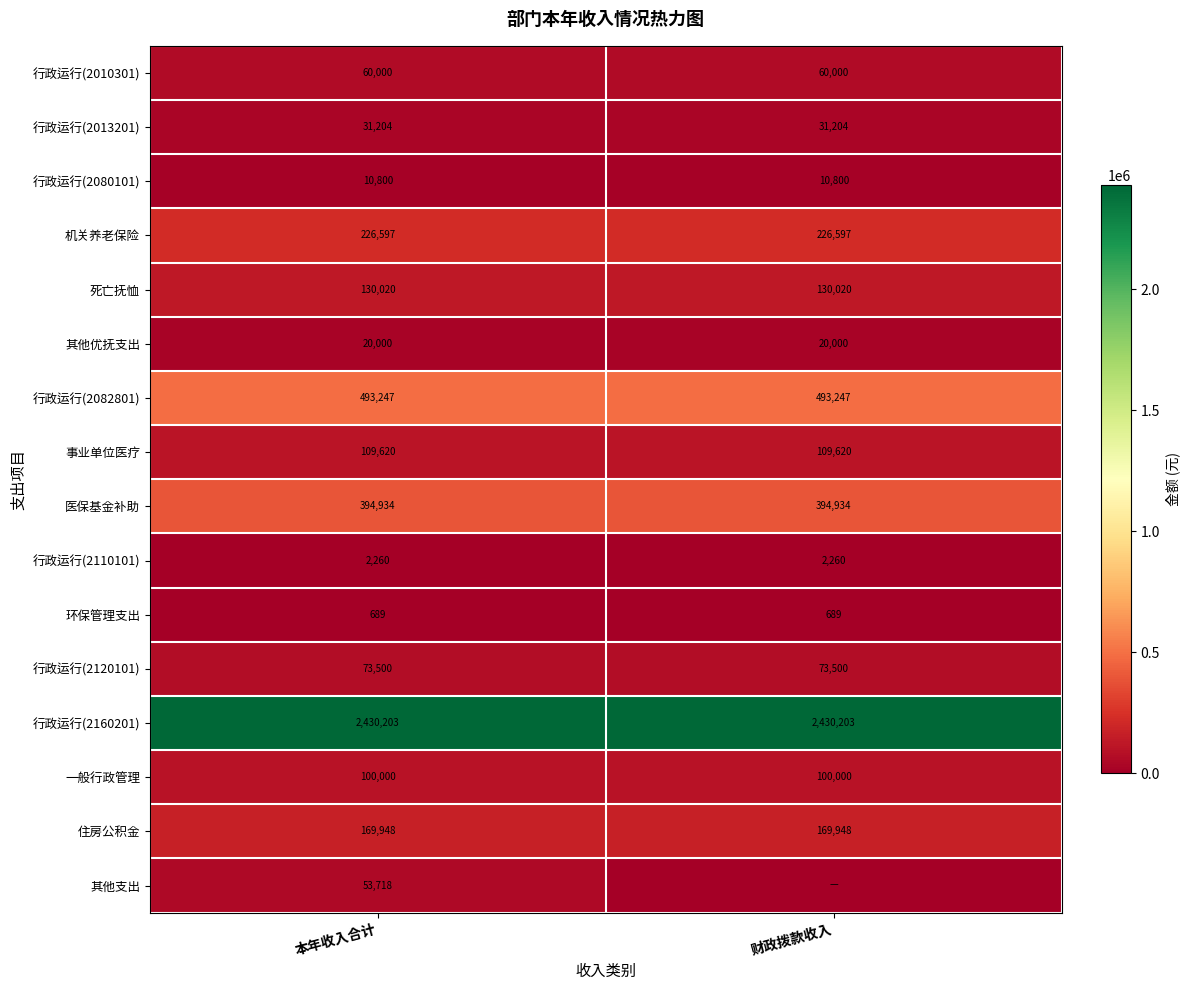

Which category has the highest value across all series?

本年收入合计